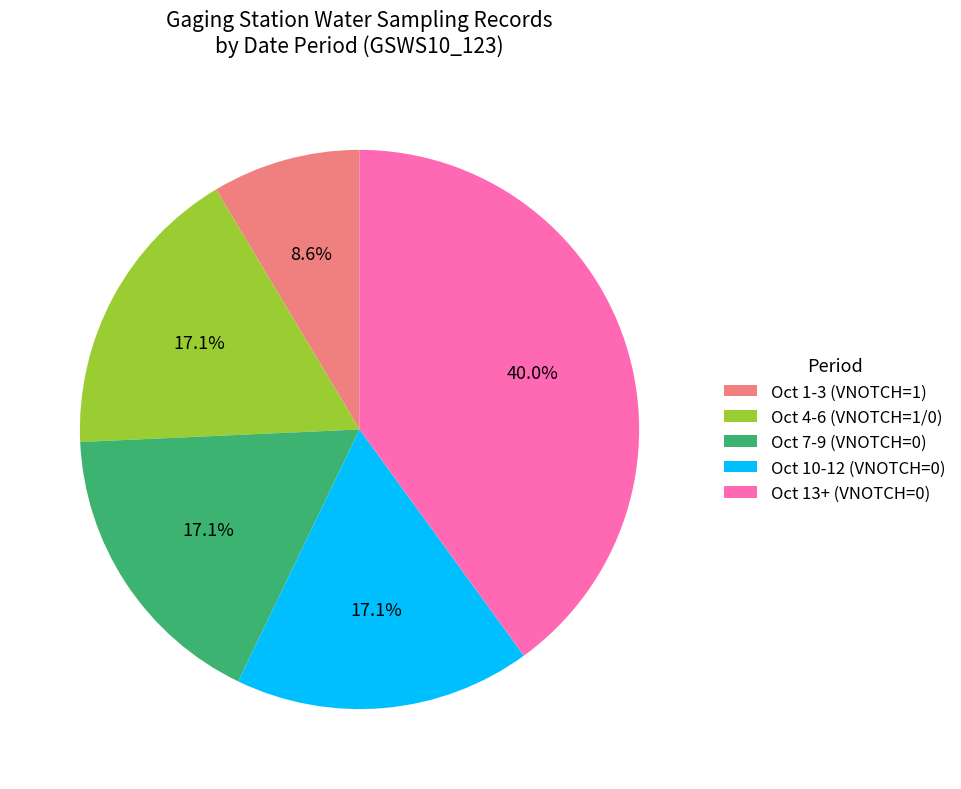

Does Oct 7-9 (VNOTCH=0) represent more than half of the total?

No